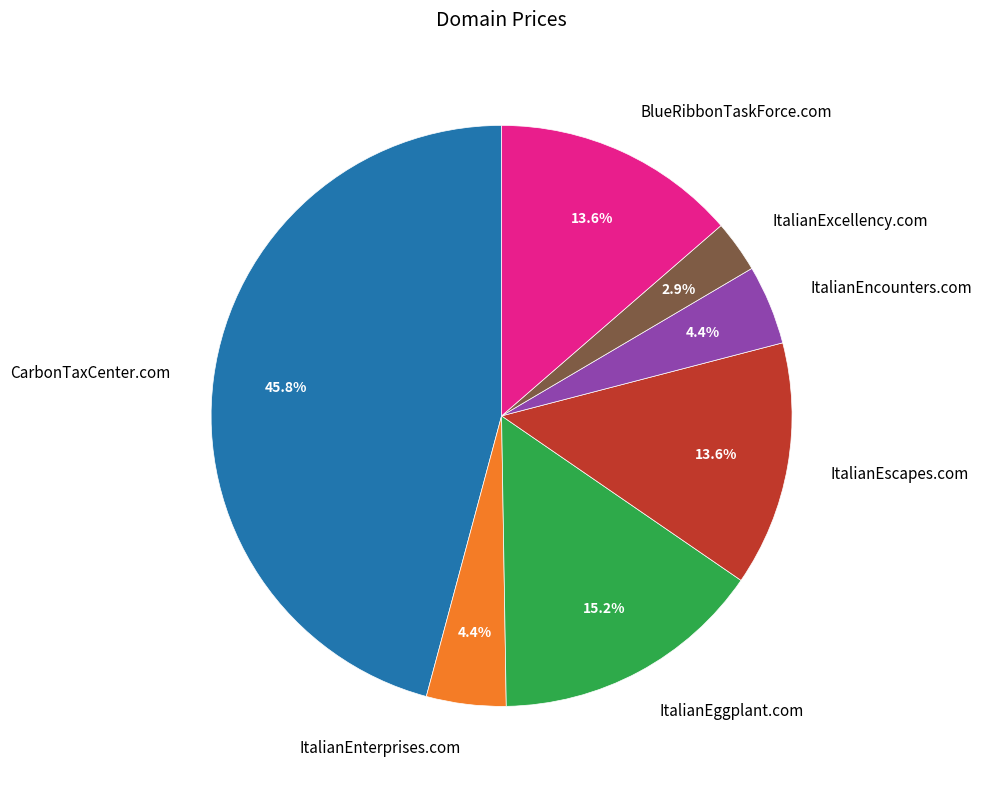

True or false: ItalianEscapes.com accounts for 20% of the total.

False